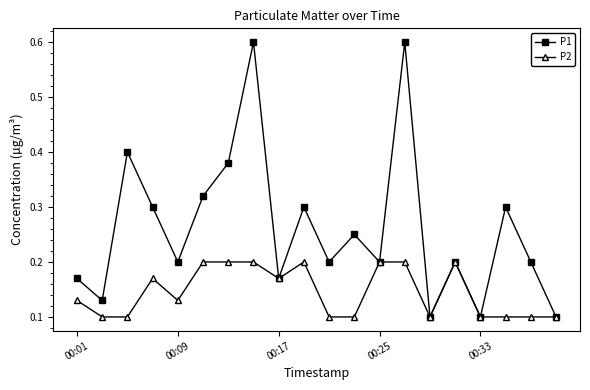

Which series has the largest range (max minus min)?

P1